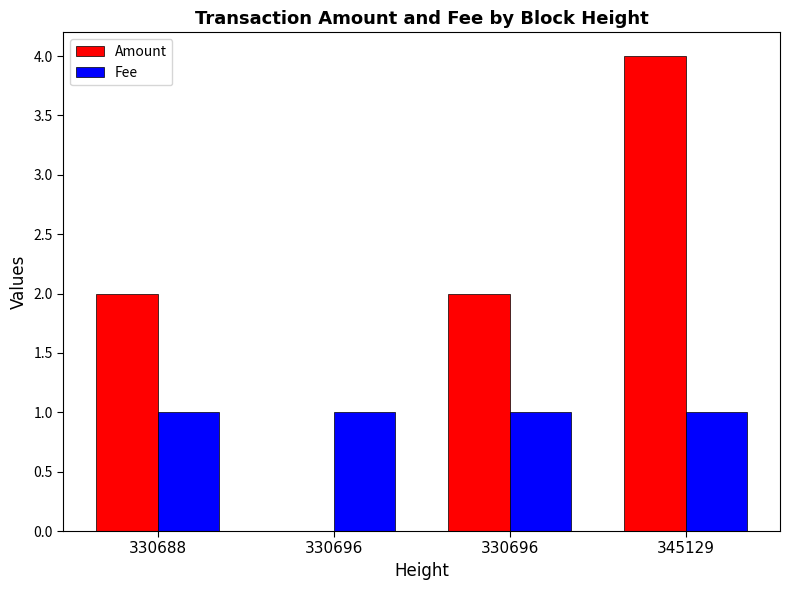

What are all the series names shown in the legend?

Amount, Fee